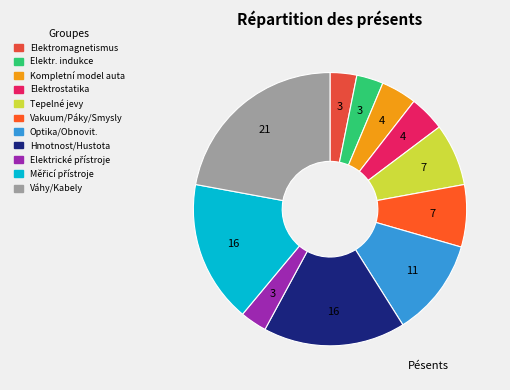

How many slices are in this pie chart?

11